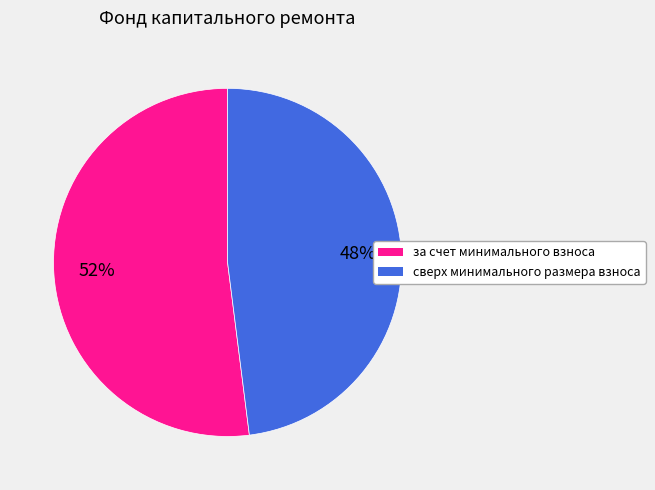

To the nearest percent, what is the average slice percentage?

50%